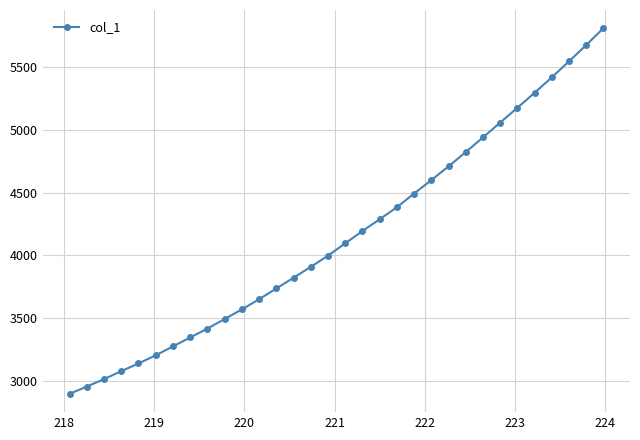

What is the sum of all values?

132978.1